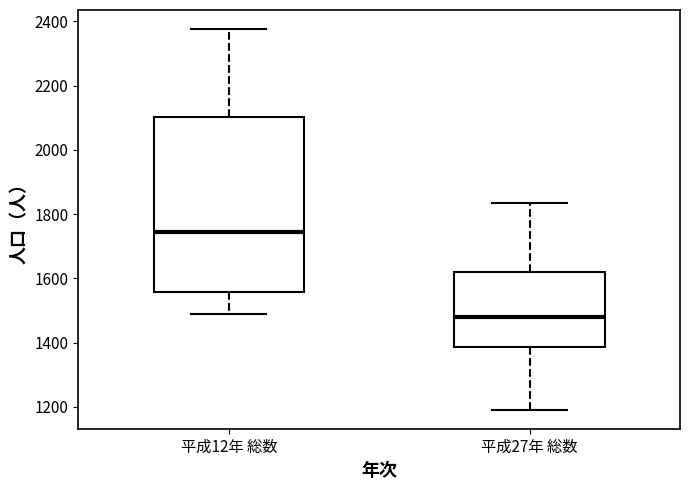

Which box's median line is the lowest?

平成27年 総数